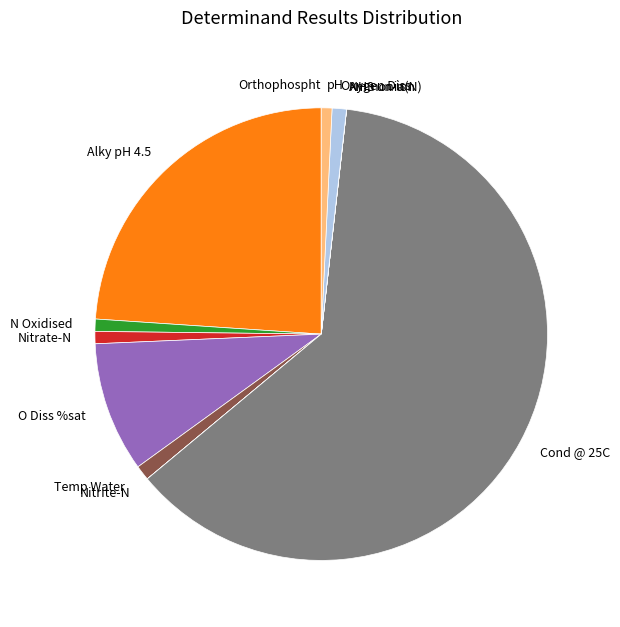

Which category accounts for the majority?

Cond @ 25C